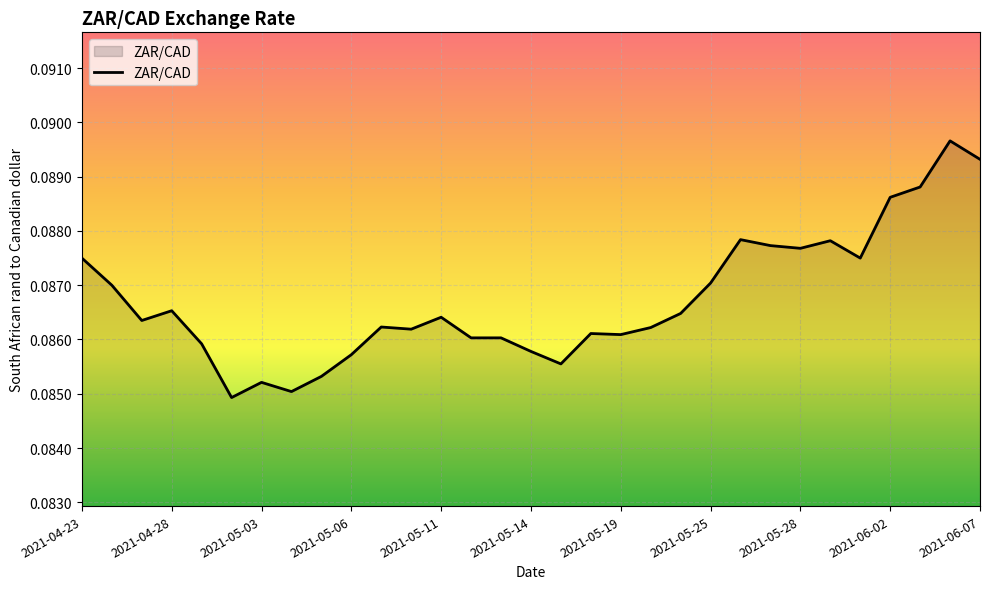

True or false: the data has more than 1 interior local peaks.

True